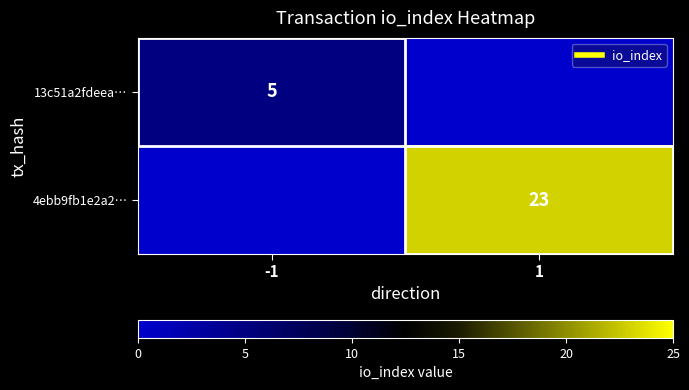

Between -1 and 1, which is larger?

-1